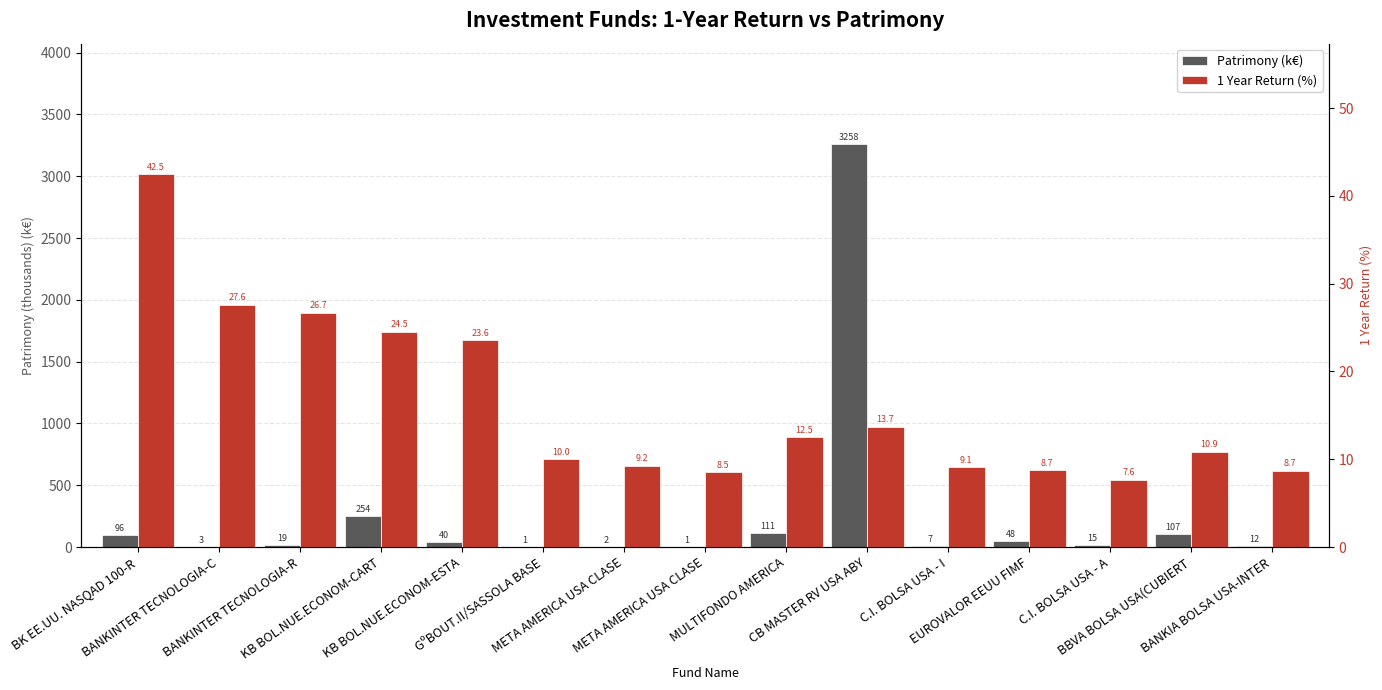

What is the spread (max minus min) of values at KB BOL.NUE.ECONOM-ESTA?

16.8